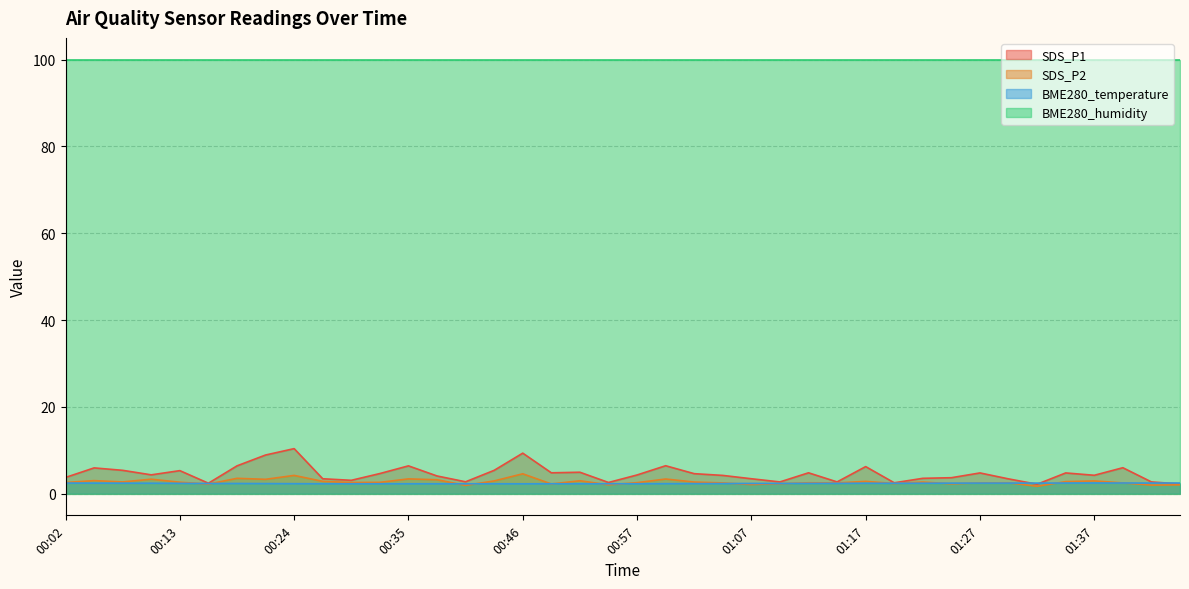

Which series changed the most between 00:04 and 01:34?

SDS_P1